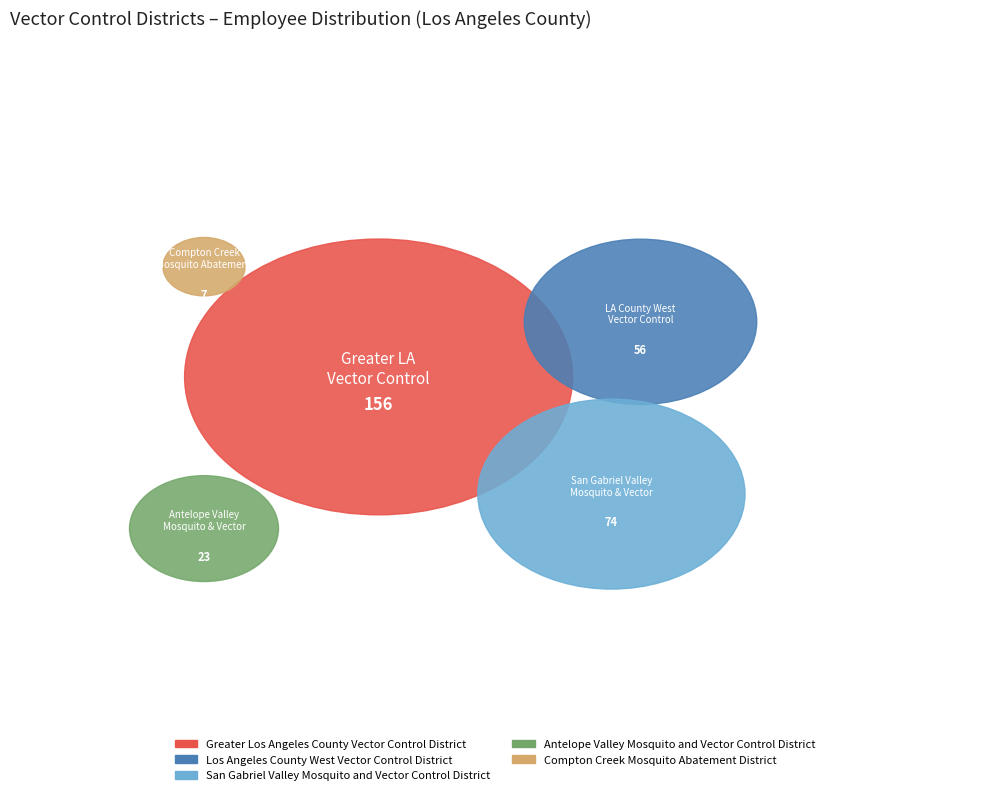

To the nearest percent, what is the average slice percentage?

20%